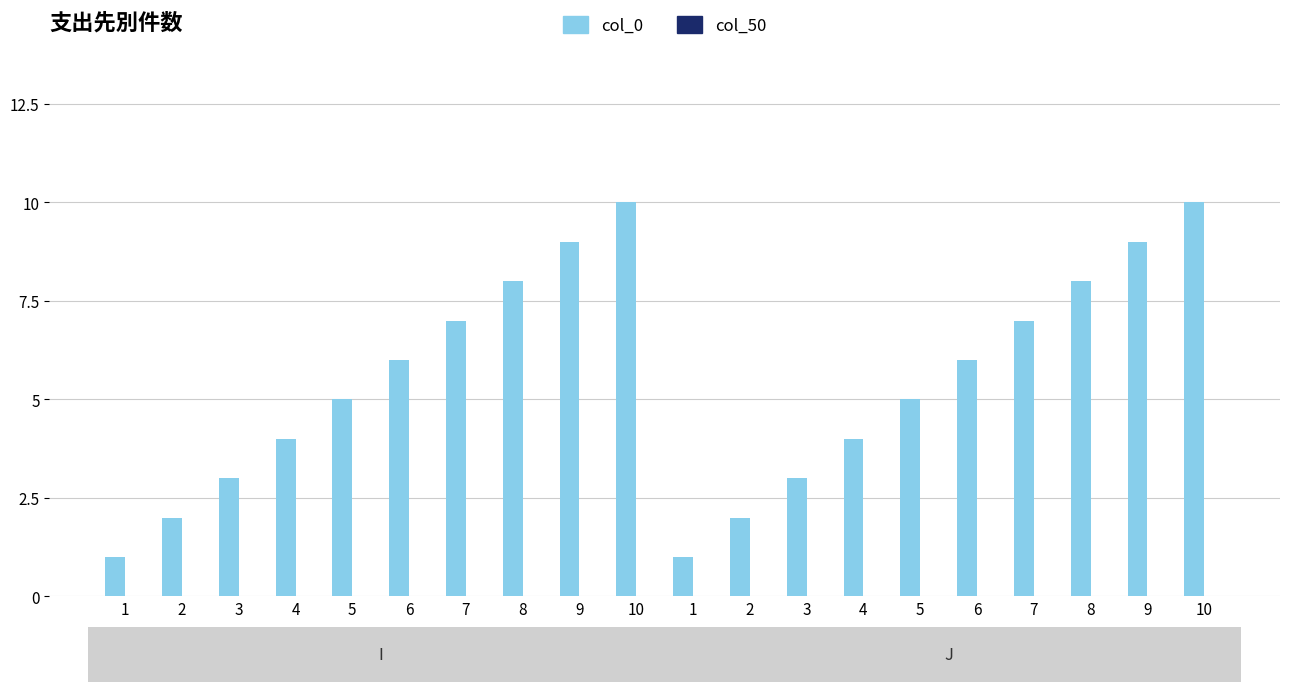

Count the number of categories in the chart.

20